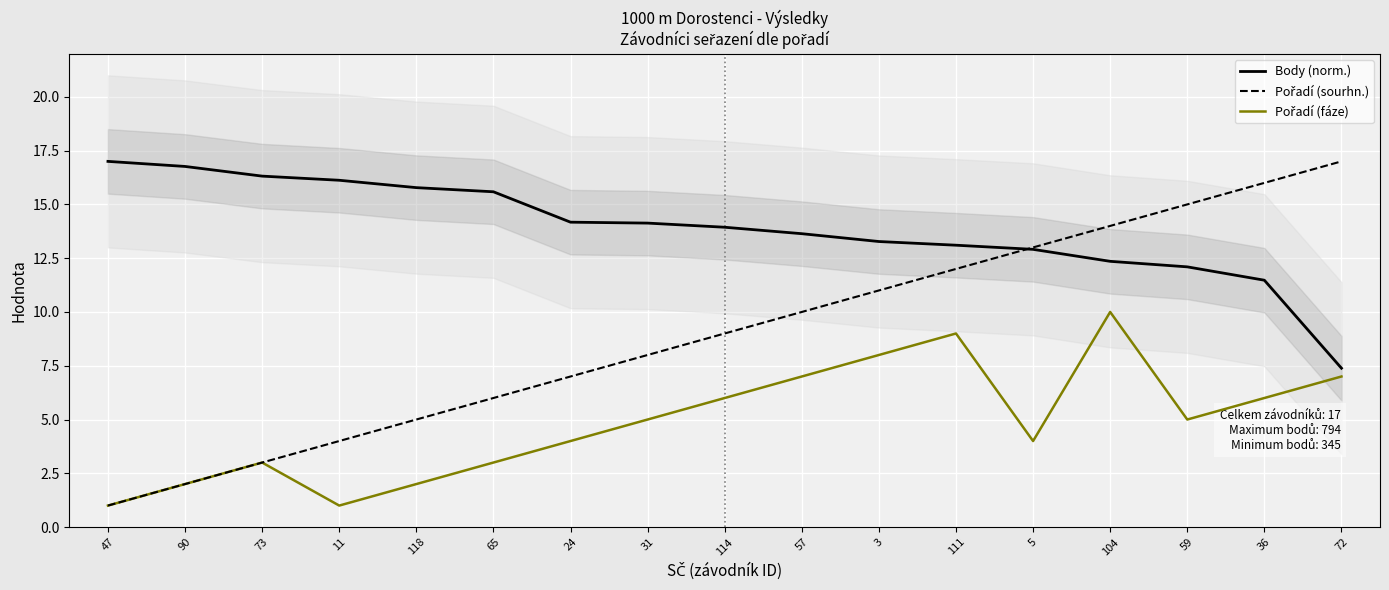

At how many categories does at least one series exceed 8?

17